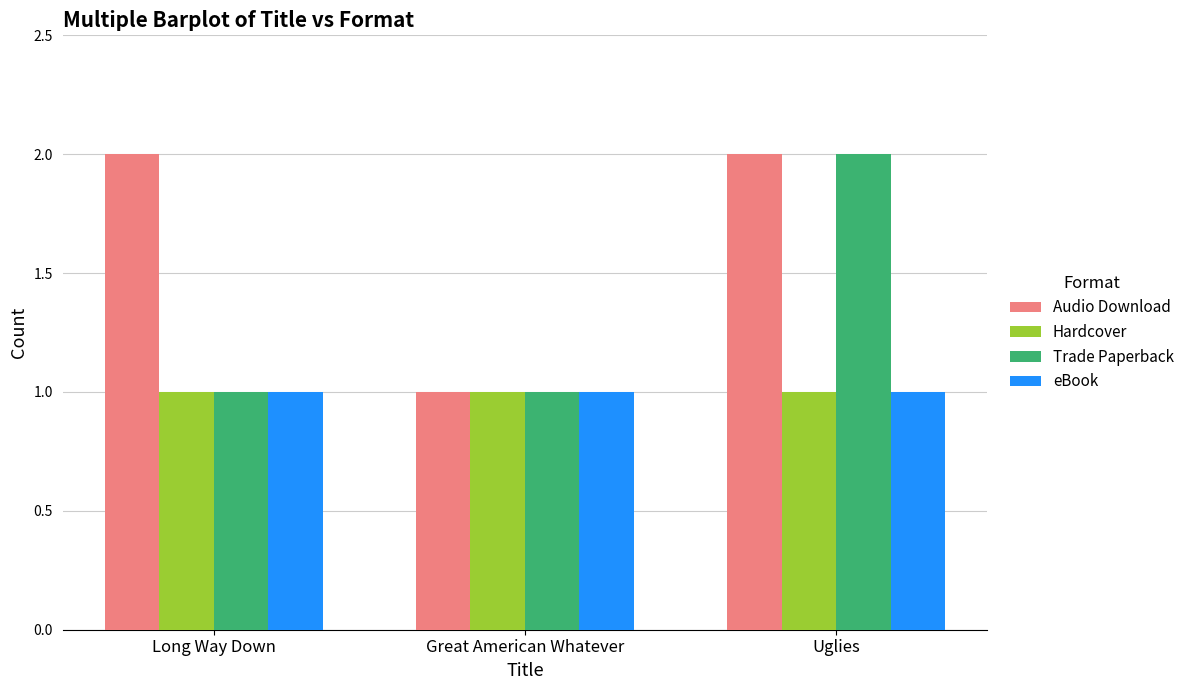

True or false: Audio Download has a value of 2 at Uglies.

True